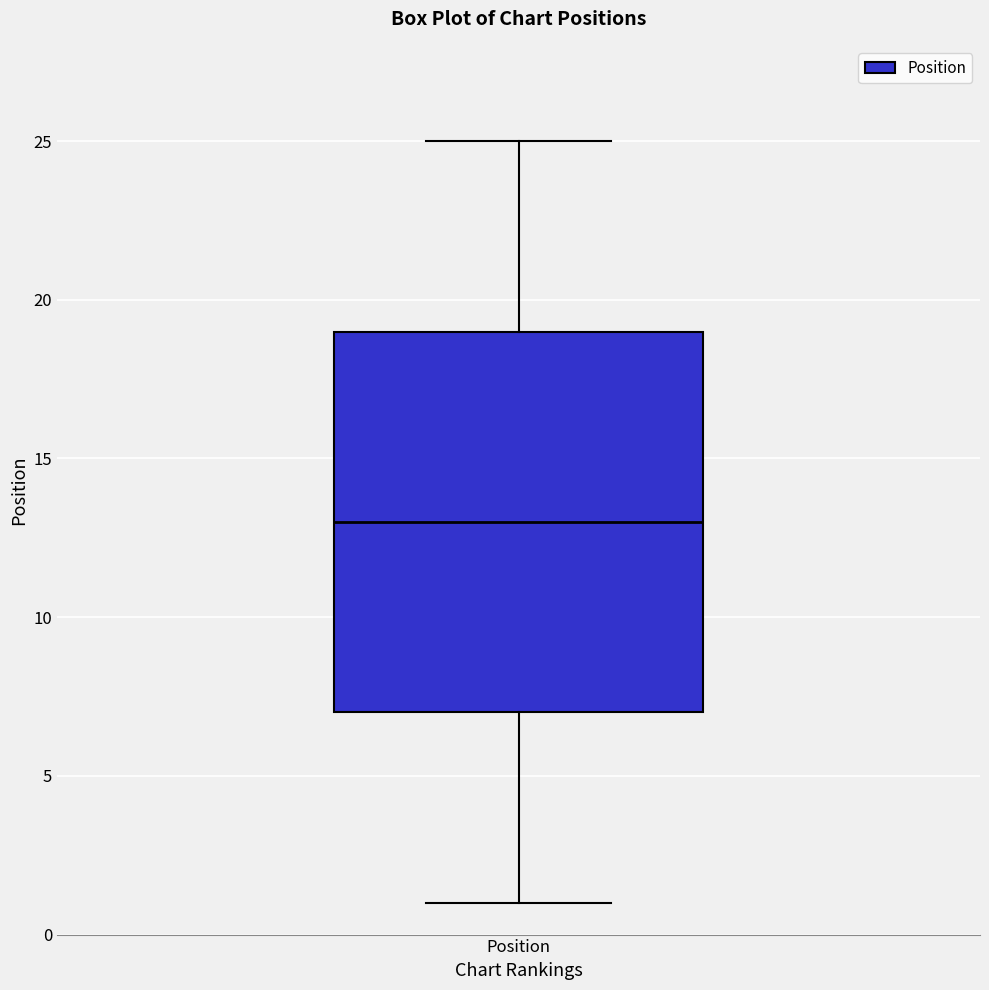

Where does the lower whisker of the box for Position end on the y-axis? The values are not printed on the chart, so give them approximately, as read against the axis.

1